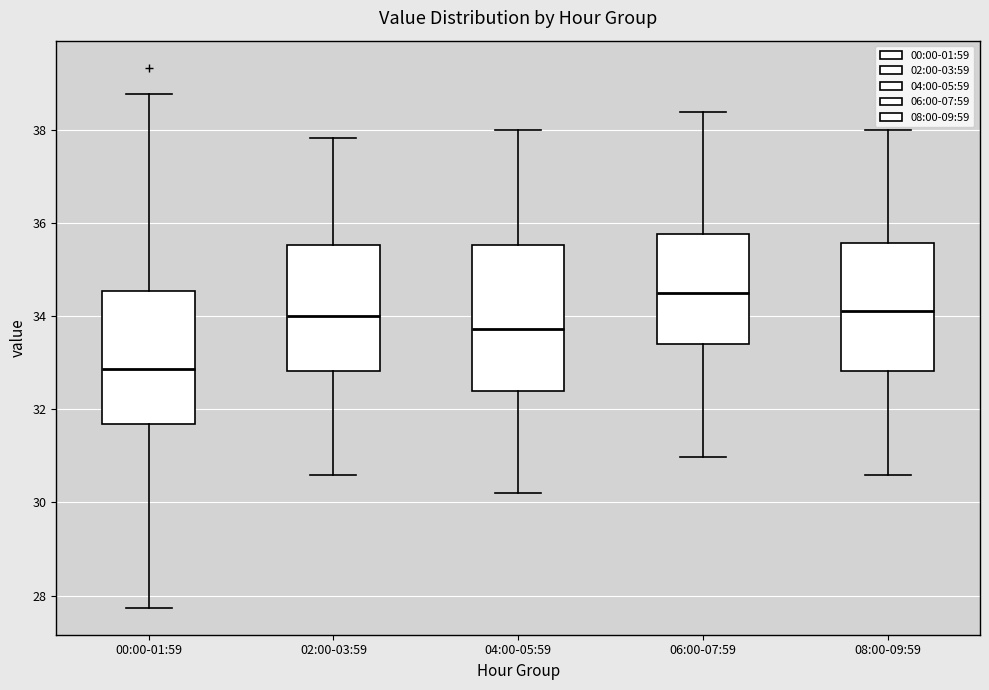

Where is the lower edge of the box for 00:00-01:59 on the y-axis? The values are not printed on the chart, so give them approximately, as read against the axis.

31.6